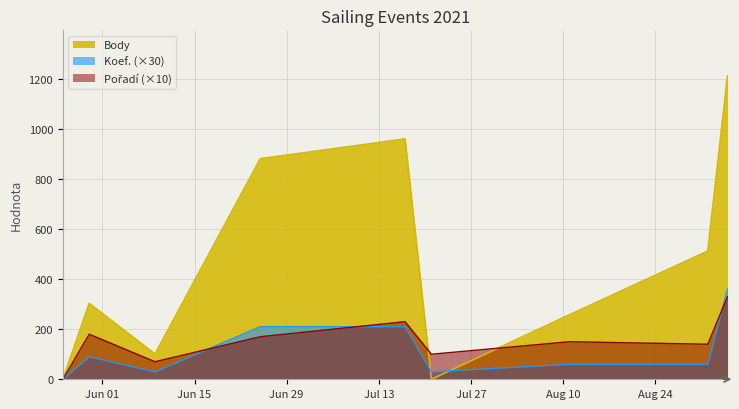

Which label corresponds to the largest value in the chart?

2021-09-04